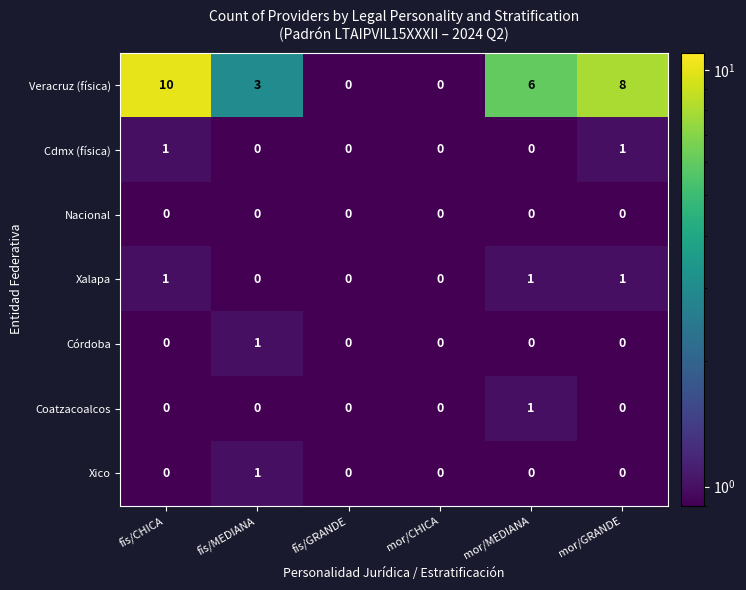

Count the Coatzacoalcos values in the range 0 to 1.

6